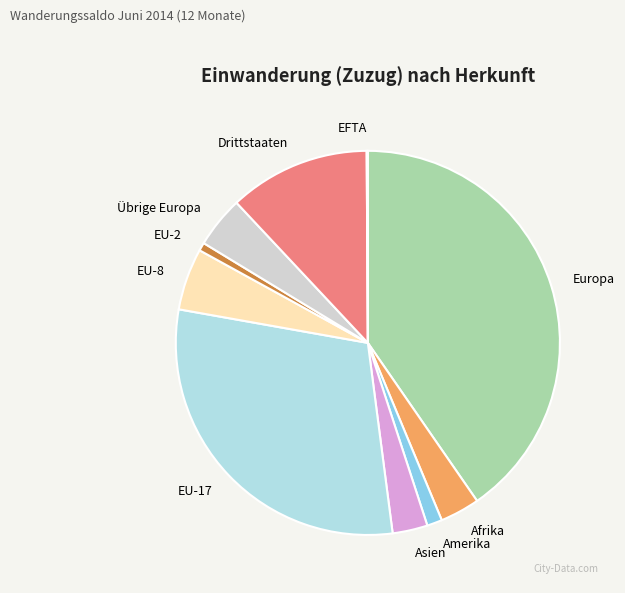

True or false: Drittstaaten accounts for 21% of the total.

False